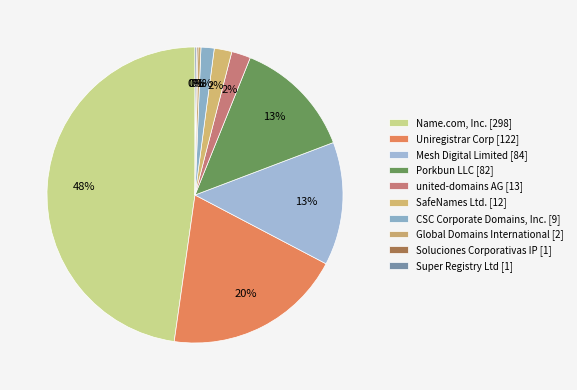

Rank the categories by value from highest to lowest.

Name.com, Inc. [298], Uniregistrar Corp [122], Mesh Digital Limited [84], Porkbun LLC [82], united-domains AG [13], SafeNames Ltd. [12], CSC Corporate Domains, Inc. [9], Global Domains International [2], Soluciones Corporativas IP [1], Super Registry Ltd [1]